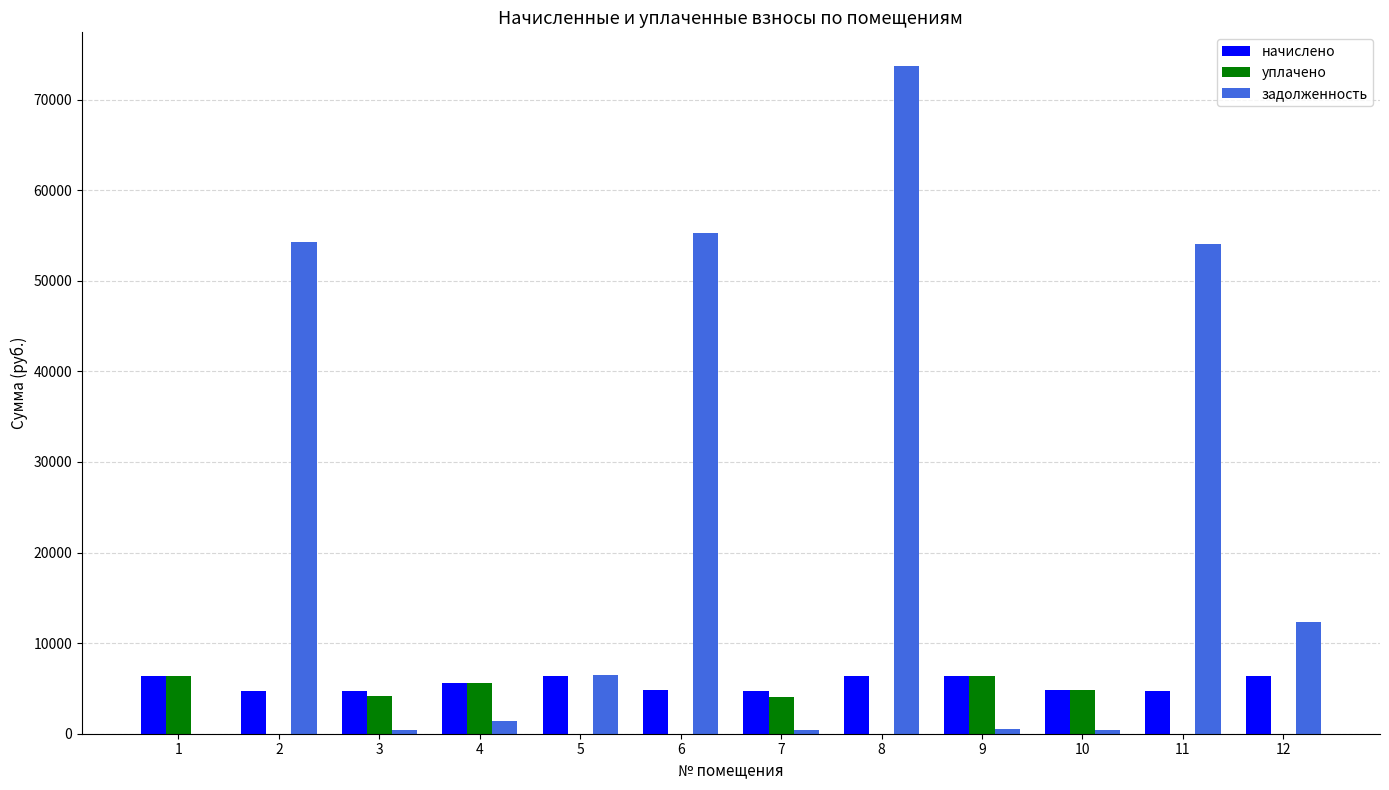

How many groups of bars are there?

12